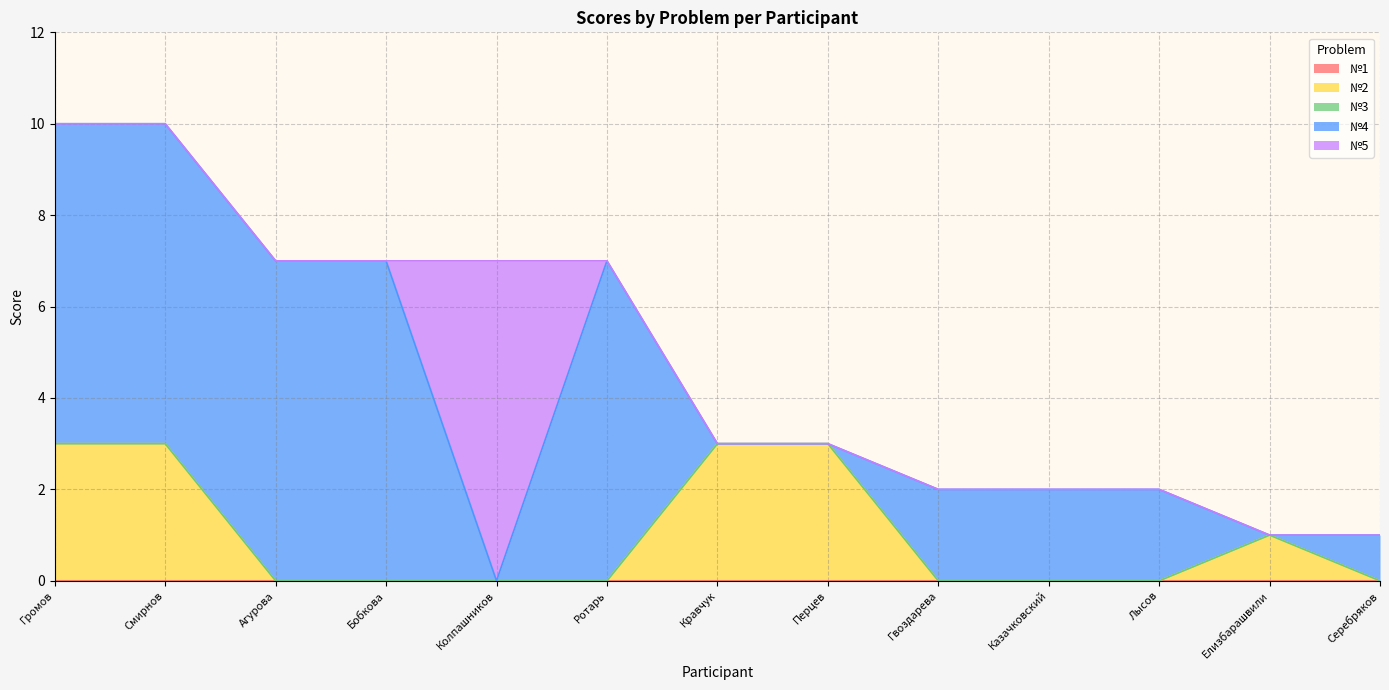

In №2, how many points are higher than both neighbors (excluding endpoints)?

1